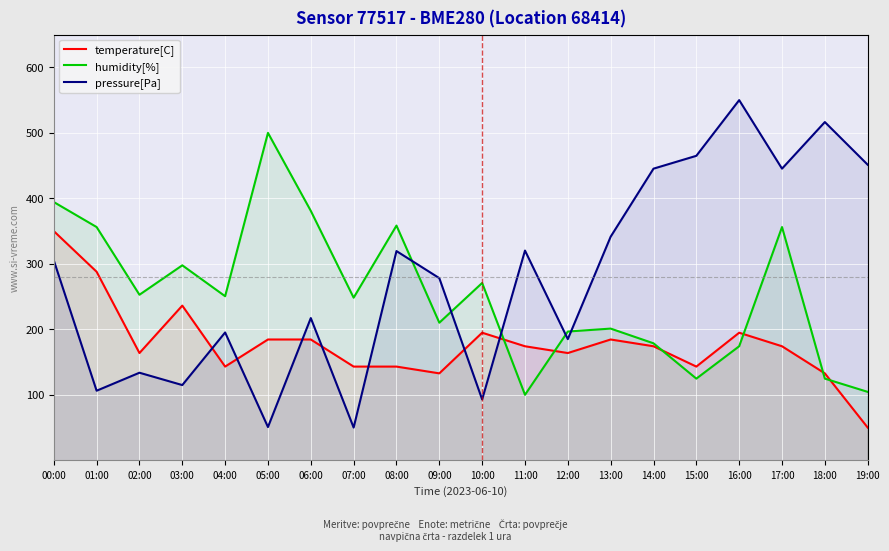

What is the minimum value shown in the chart?

50.0